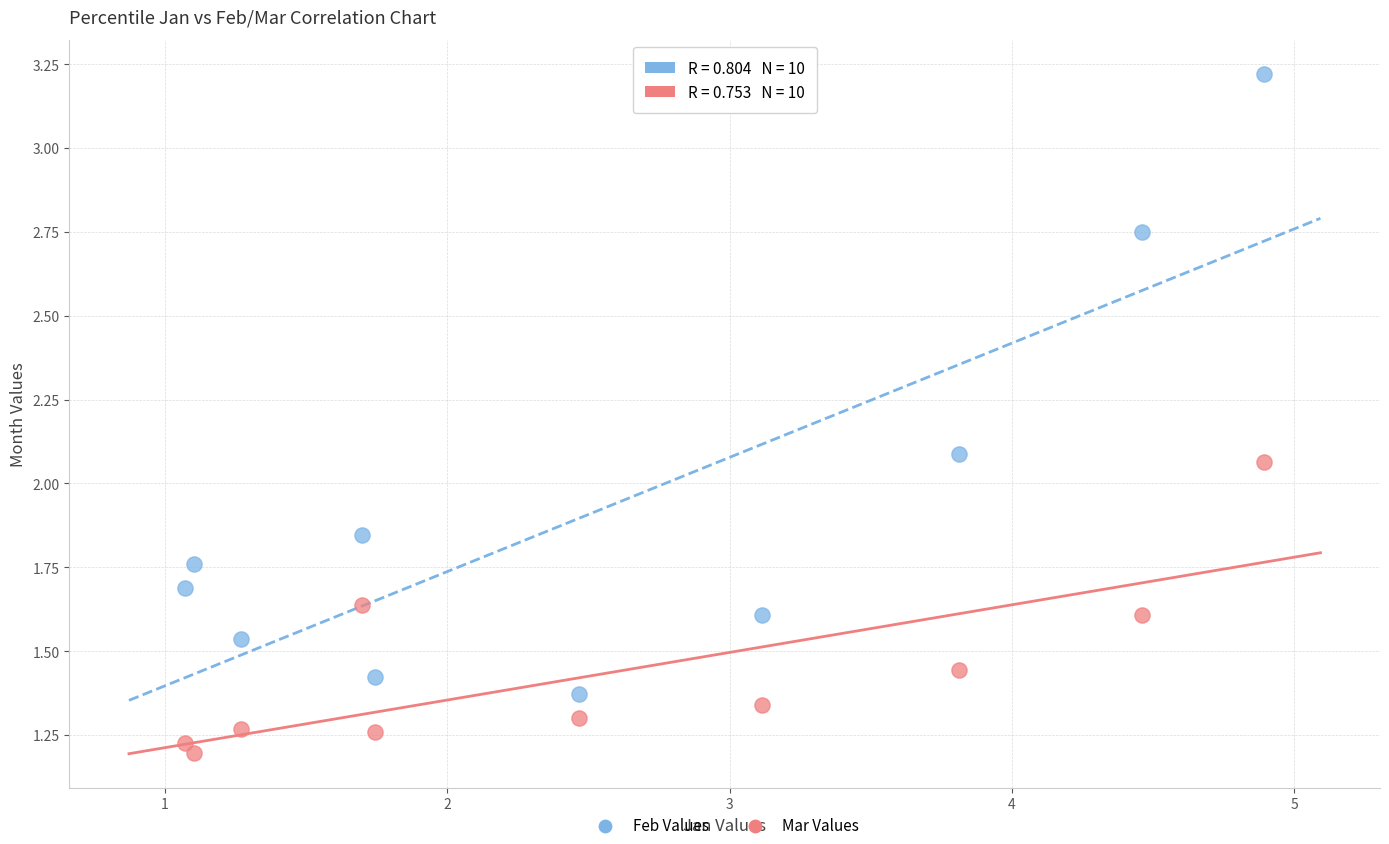

Across all data points, what is the range of Y values (max minus min)?

2.0